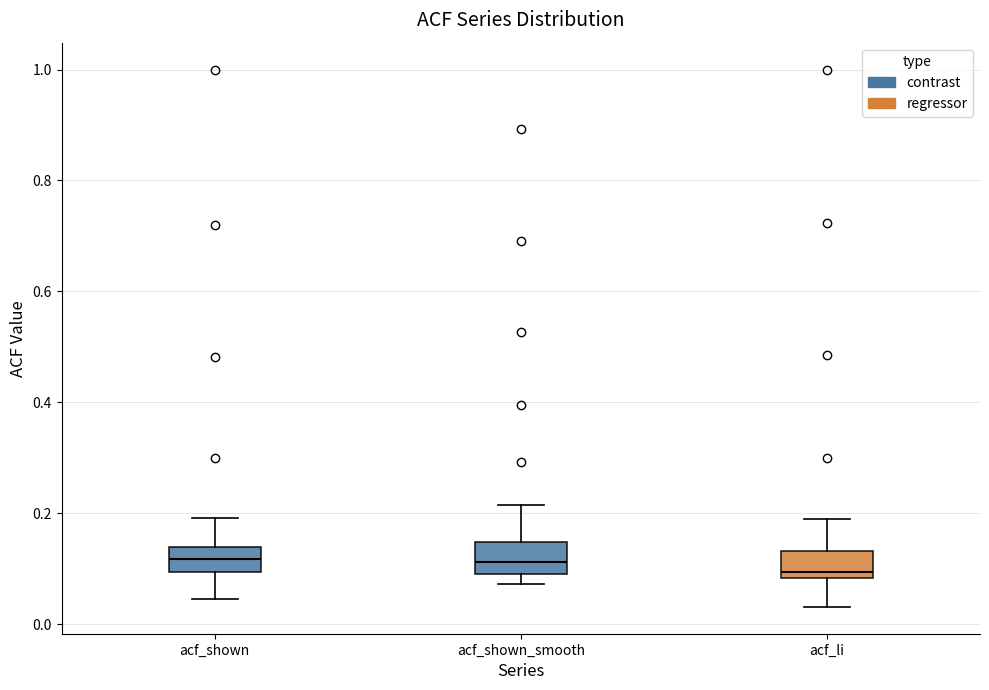

Where does the median line of the box for acf_shown_smooth sit on the y-axis? The values are not printed on the chart, so give them approximately, as read against the axis.

0.12